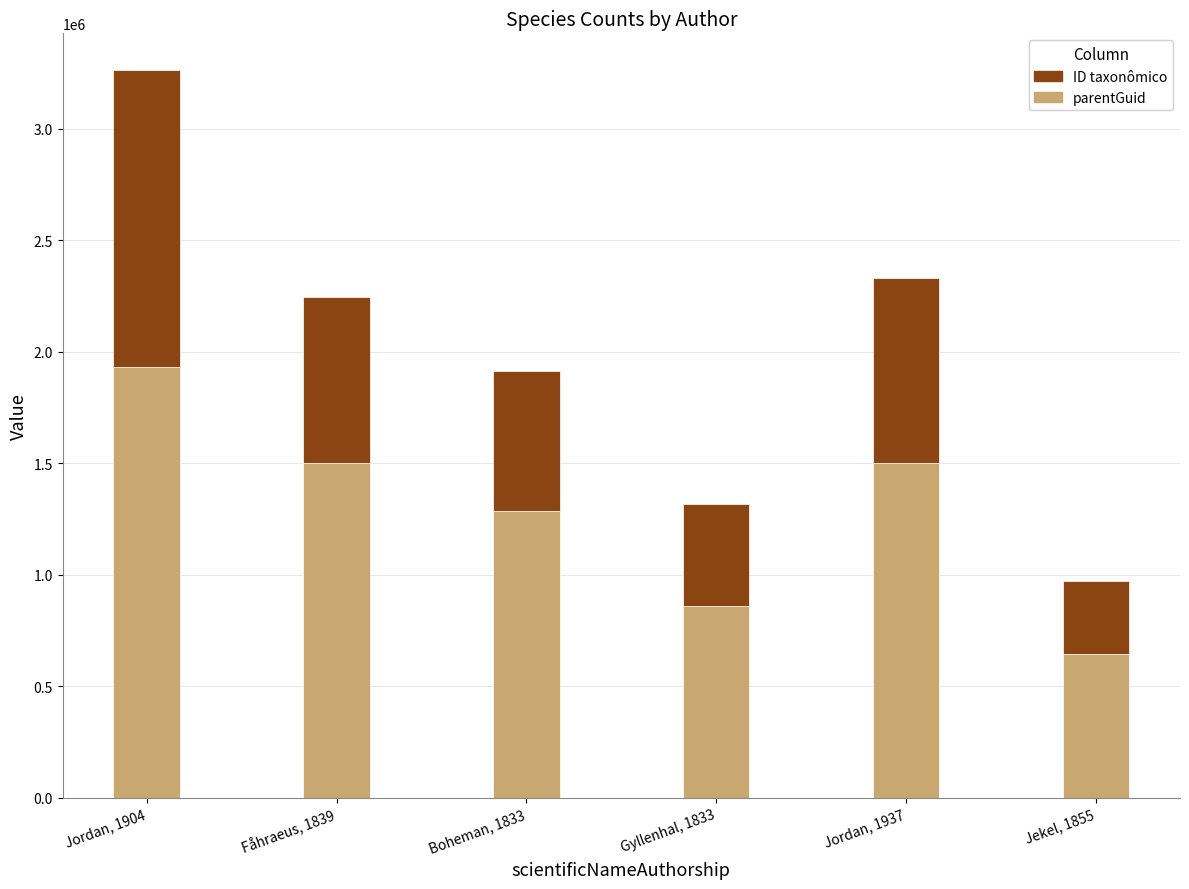

At which category is the sum across all series the highest?

Jordan, 1904